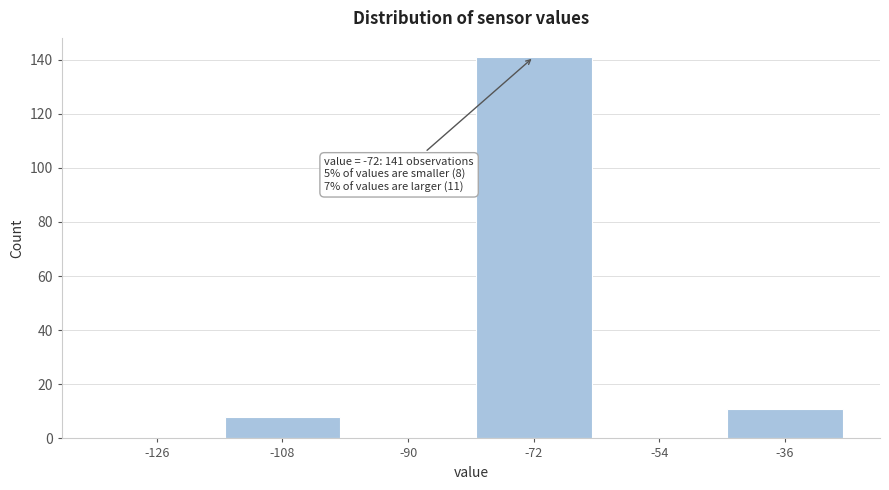

Reading left to right, list all the values displayed in this chart.

-126=0	-108=8	-90=0	-72=141	-54=0	-36=11